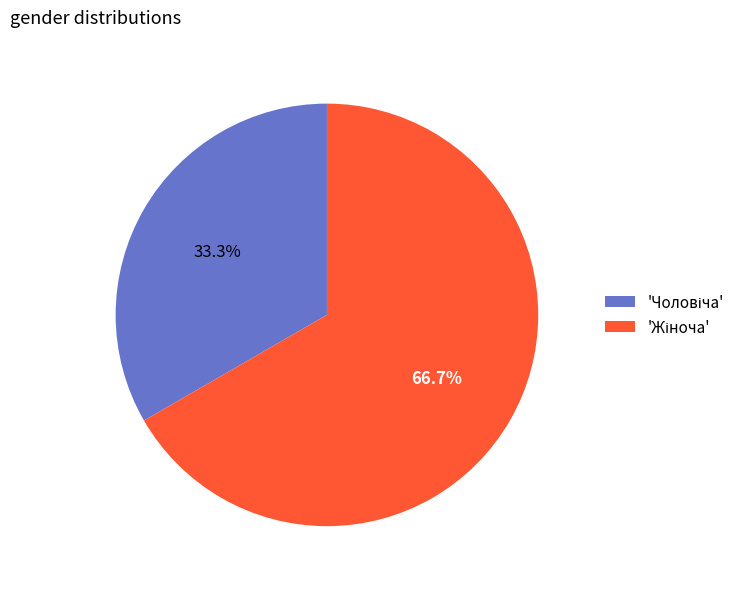

Is there any slice that represents more than half of the pie?

Yes